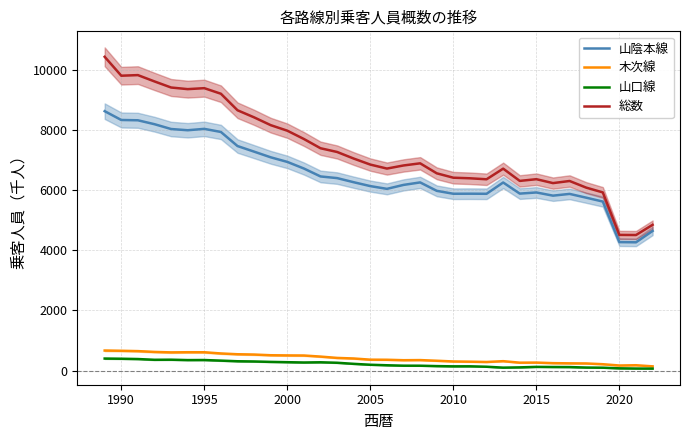

How many interior local valleys does the 木次線 series have?

5